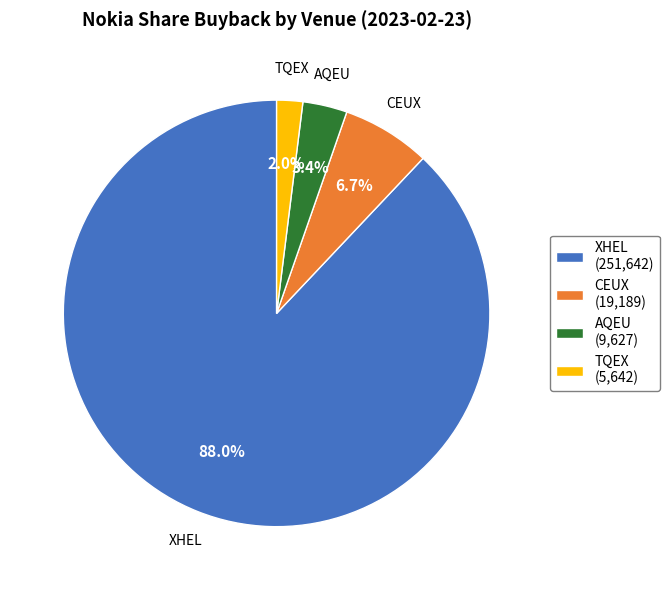

To the nearest percent, what is the difference between the largest and smallest slice percentages?

86%